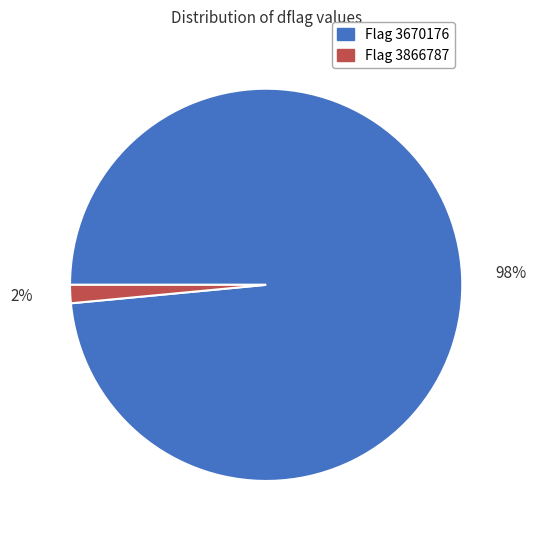

To the nearest percent, what portion does Flag 3866787 represent?

2%